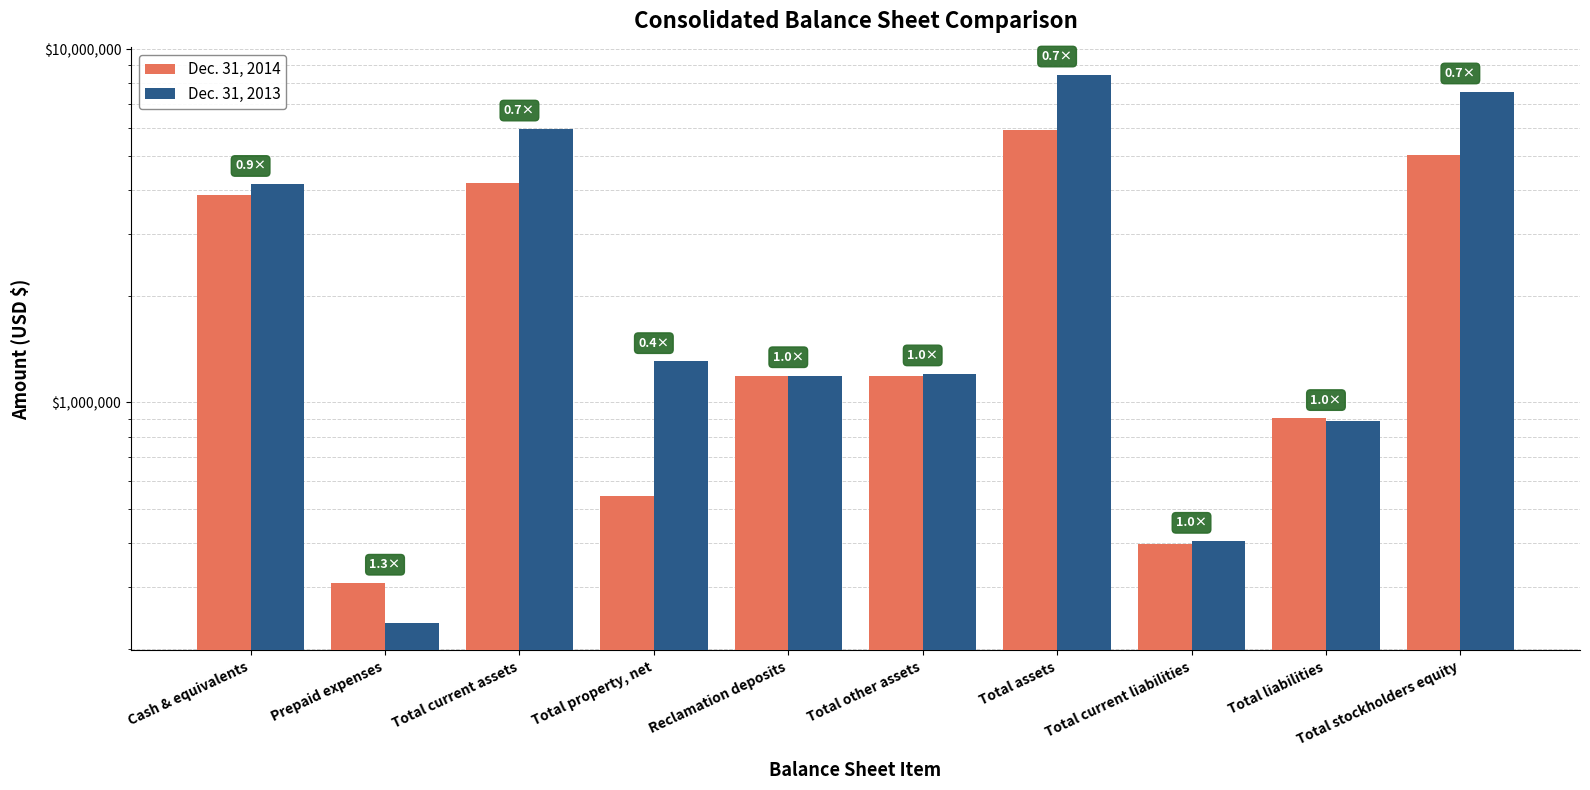

Are the bars grouped side by side (vs. stacked)?

Yes